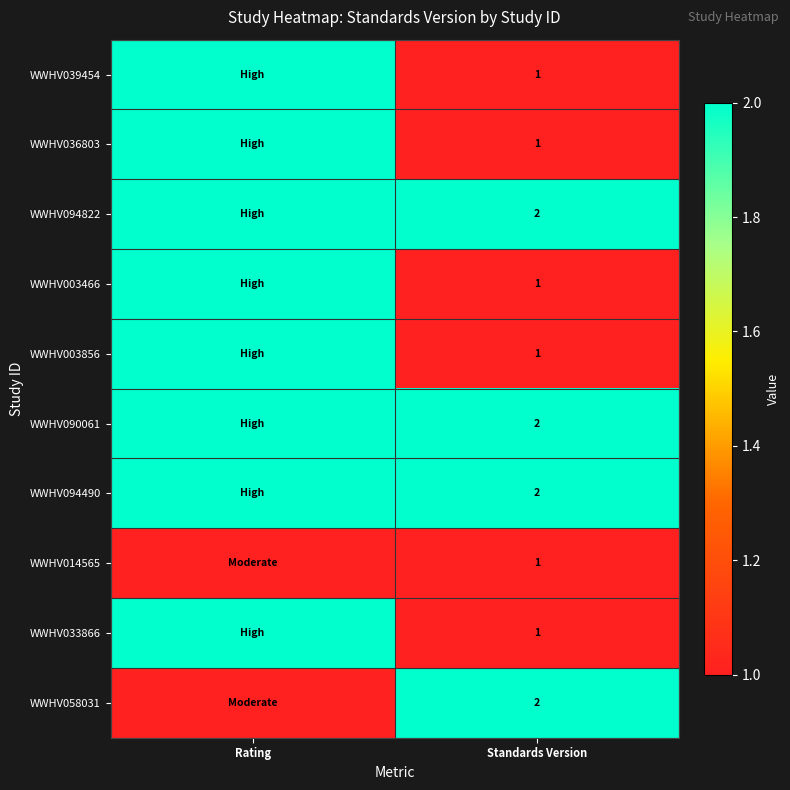

Which category has the highest value across all series?

Rating